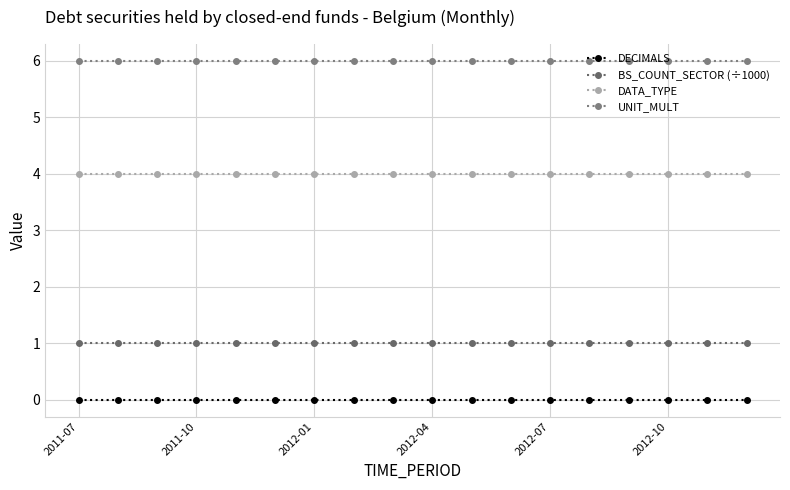

Does the chart have visible grid lines?

Yes